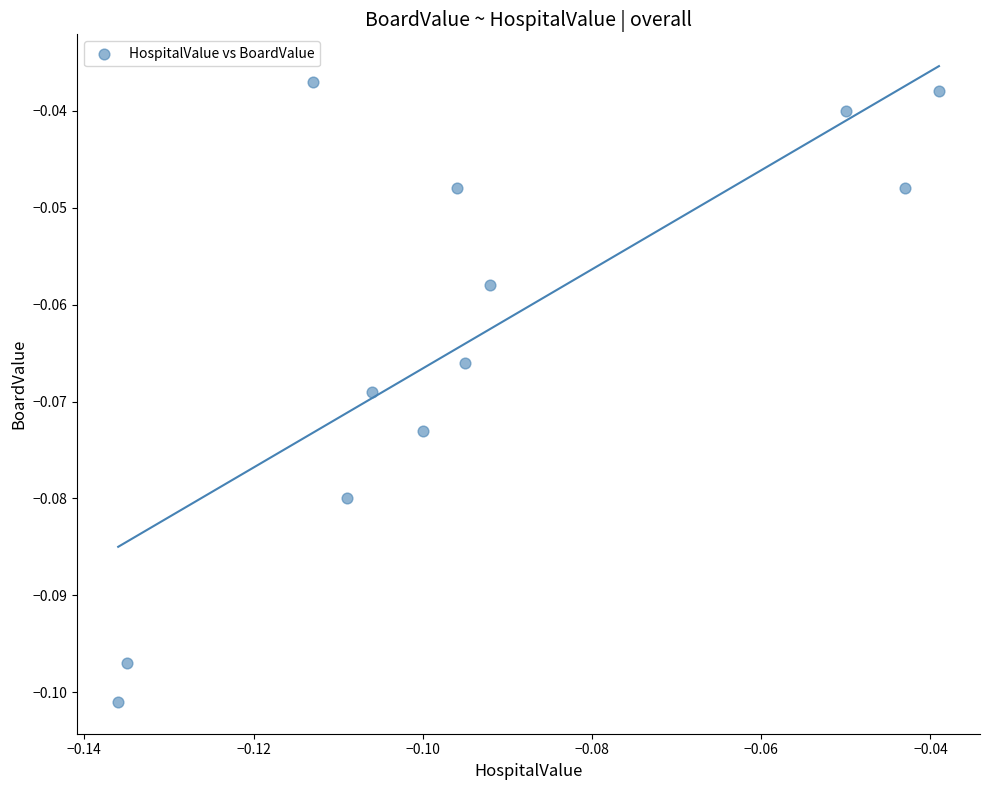

How many data points are displayed?

12